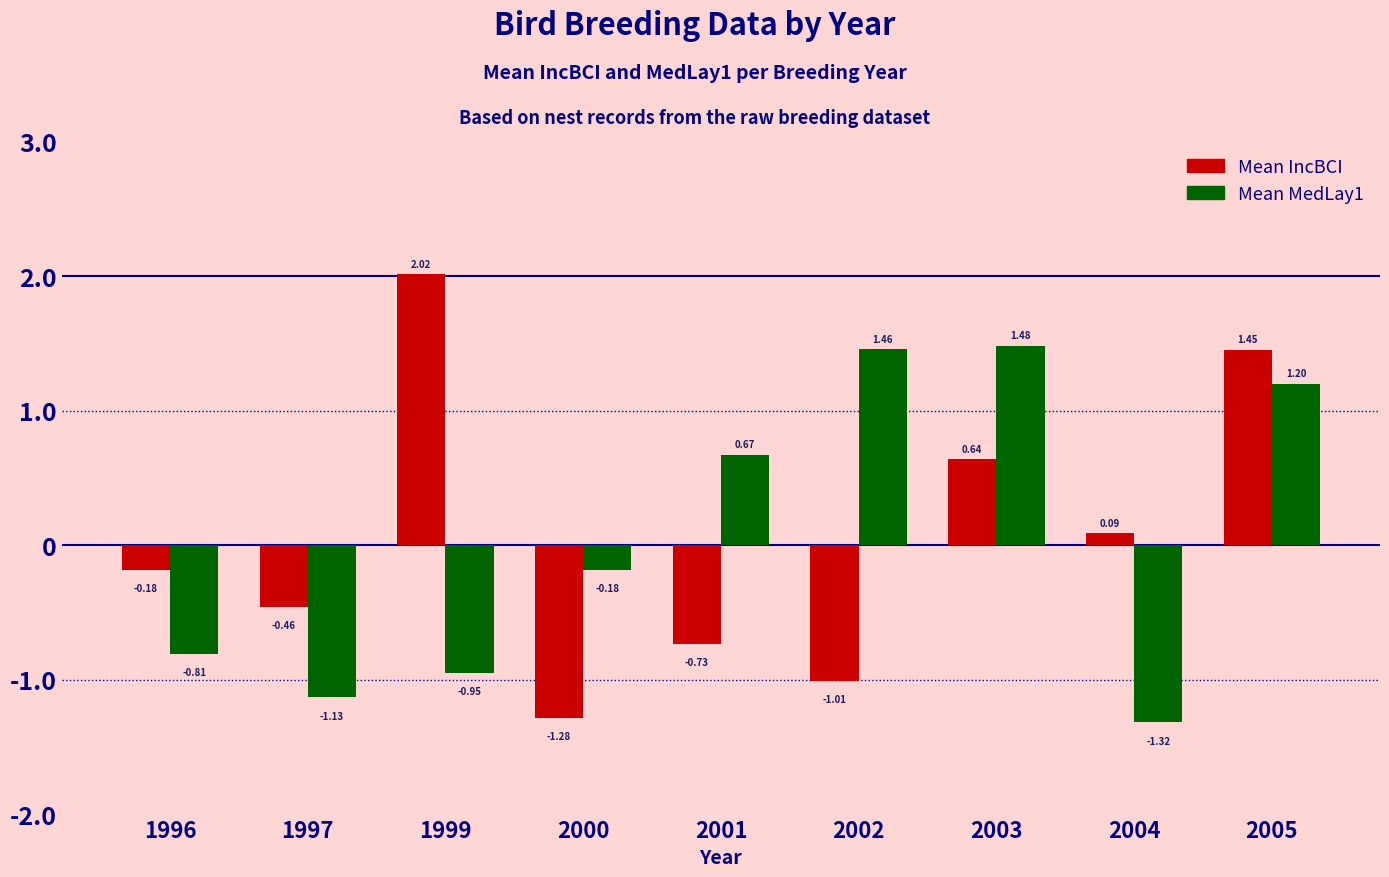

Rank the series by their maximum value, from highest to lowest.

Mean IncBCI, Mean MedLay1